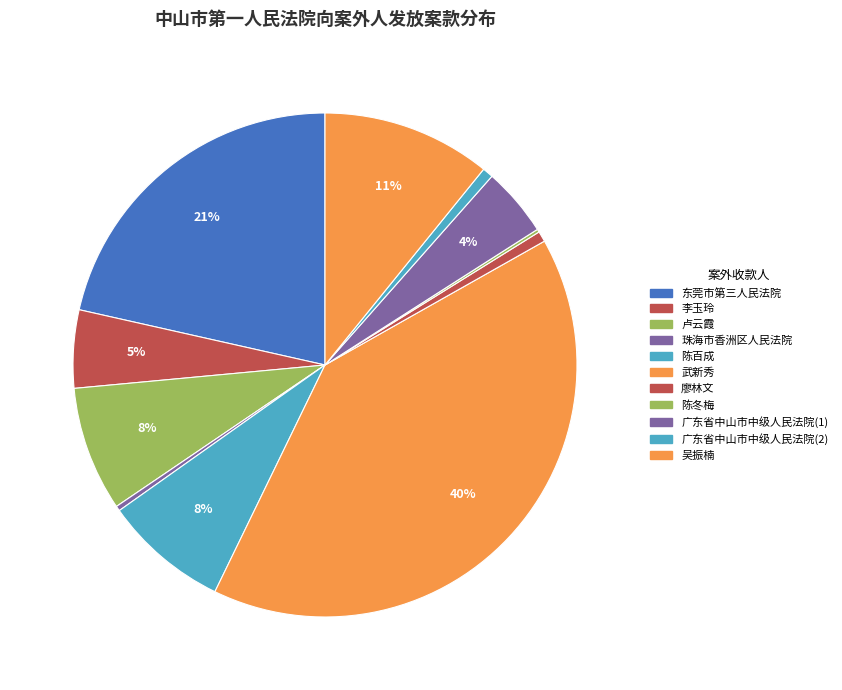

Does 卢云霞 account for over 50% of the chart?

No